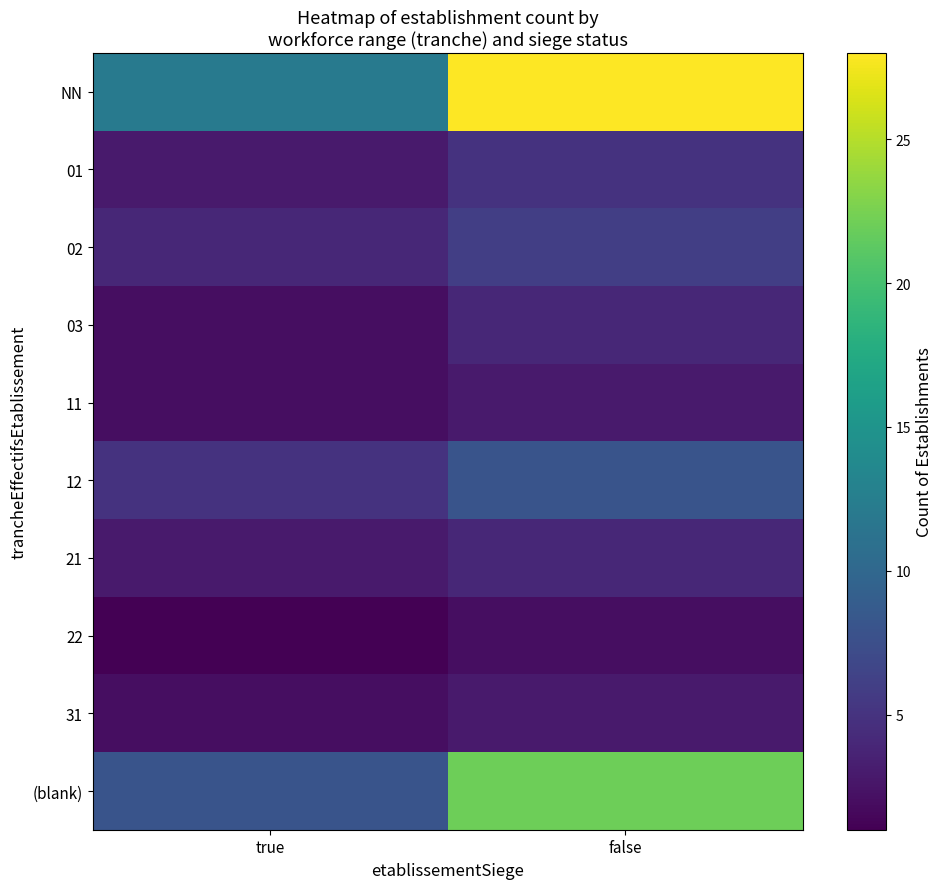

Which series has the largest range (max minus min)?

NN